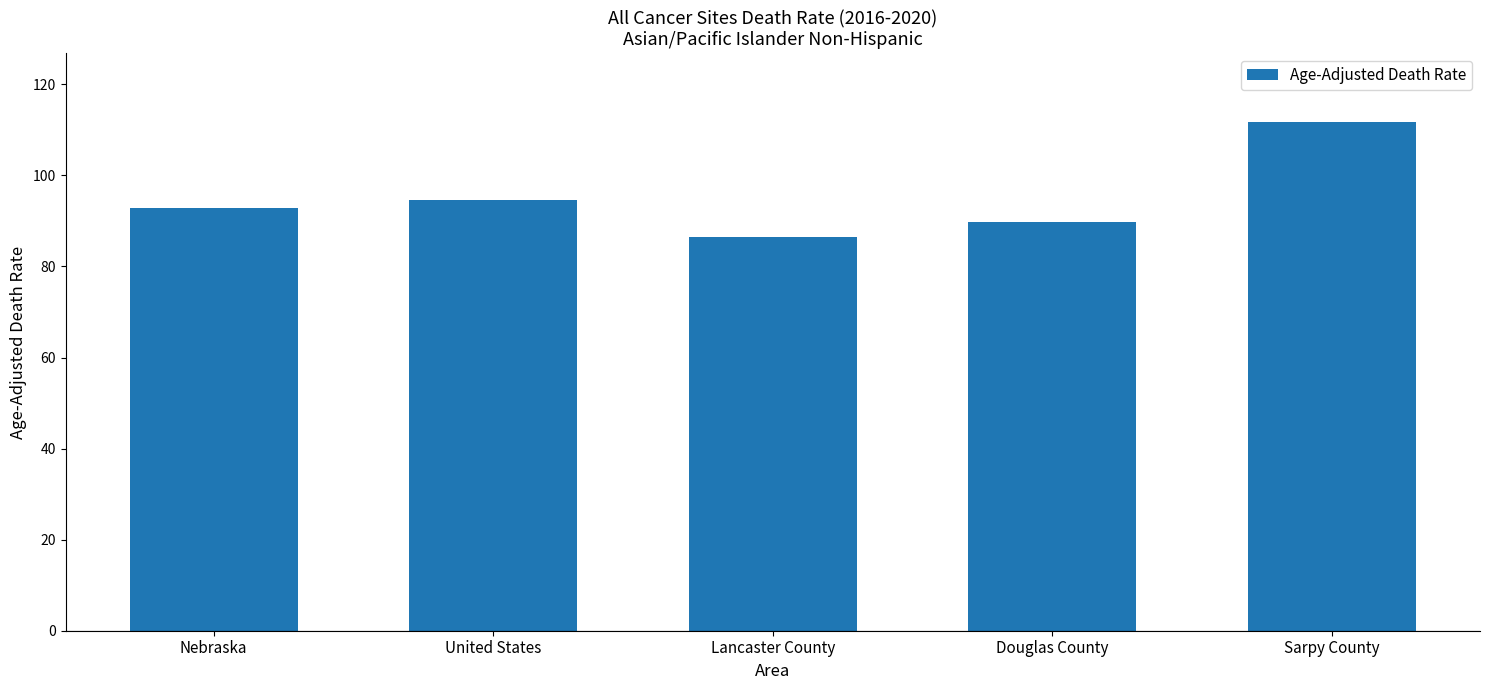

How many distinct data groups are displayed?

1